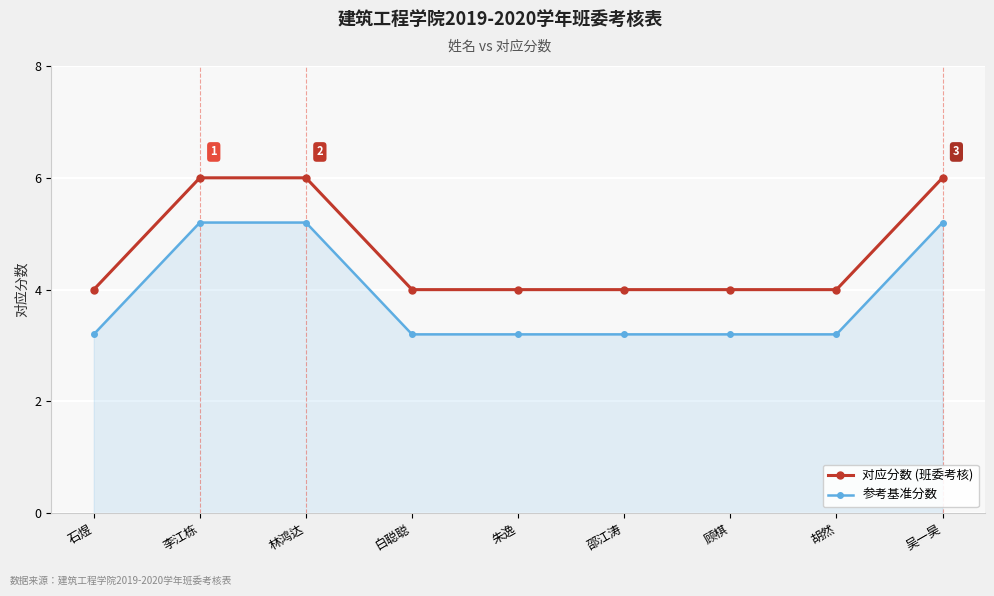

Is it true that 对应分数 (班委考核) equals 1.1 at 胡然?

False